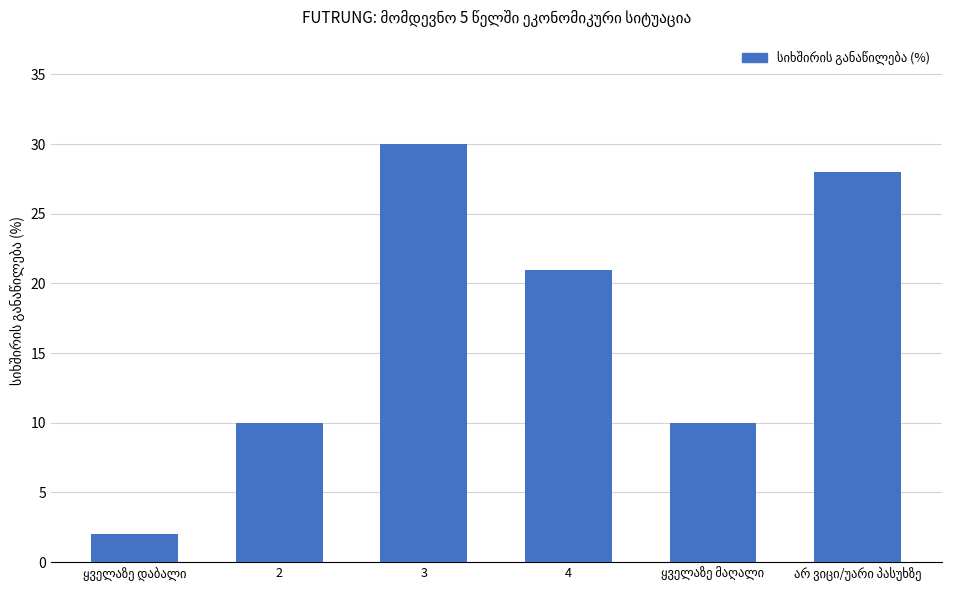

Are the bars grouped side by side (vs. stacked)?

No